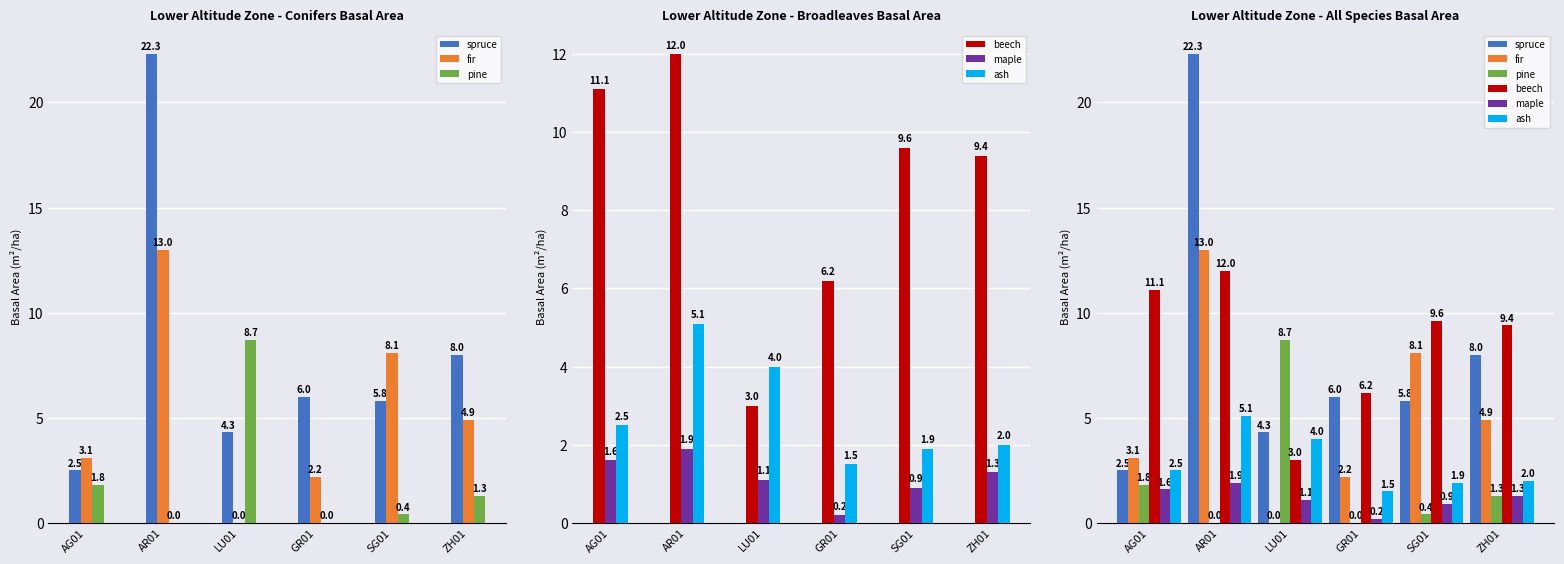

Between AG01 and LU01, which series saw the biggest shift?

beech